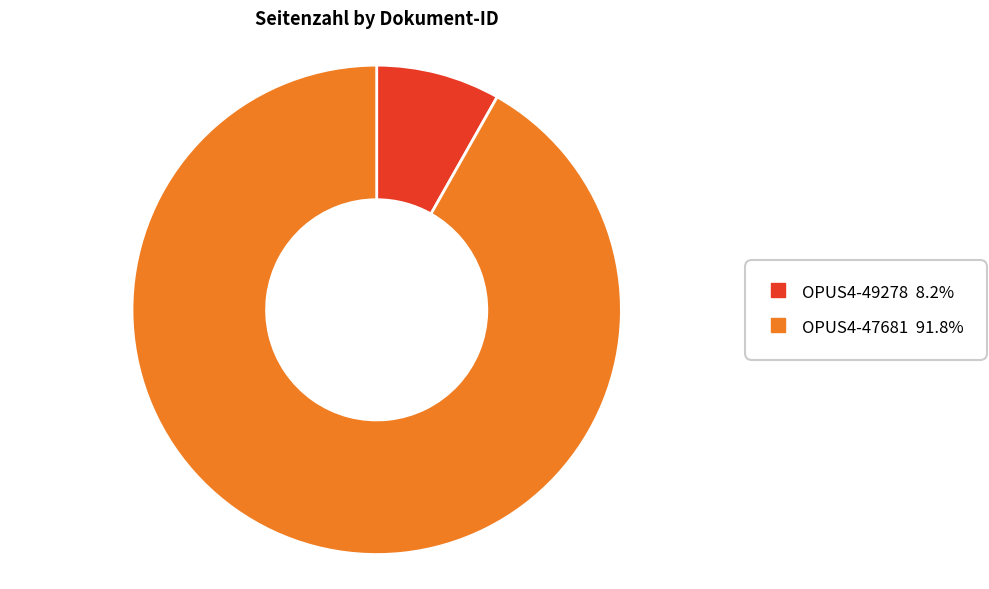

Between OPUS4-49278 and OPUS4-47681, which is larger?

OPUS4-47681